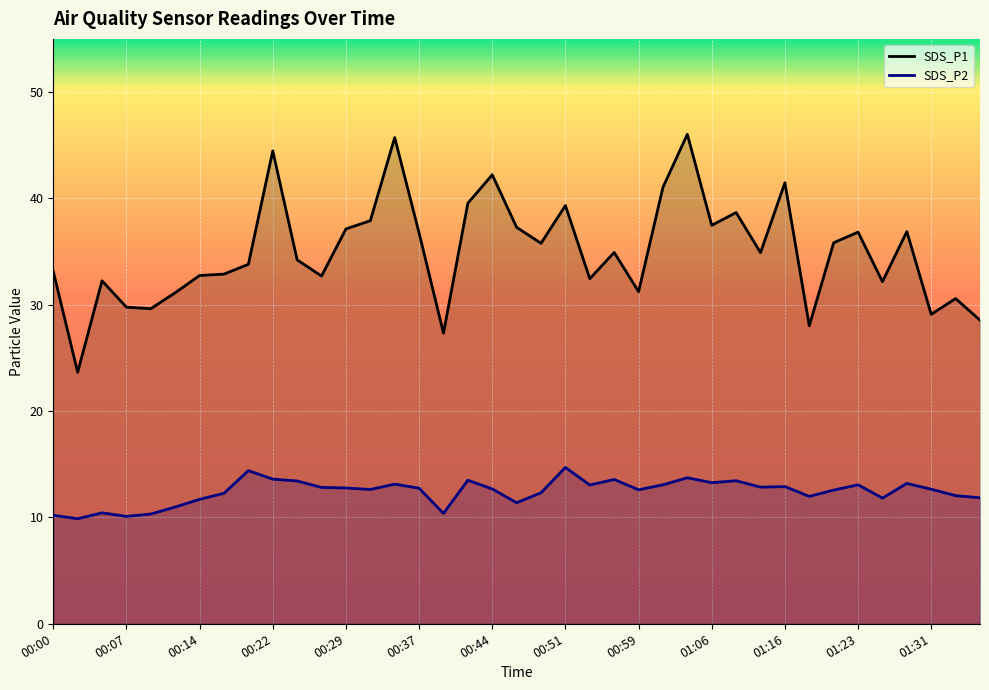

Rank the categories by SDS_P2 value from highest to lowest.

00:51, 00:19, 01:04, 00:22, 00:56, 00:41, 01:08, 00:24, 01:06, 01:28, 00:34, 01:01, 01:23, 00:54, 01:16, 01:13, 00:27, 00:29, 00:37, 00:44, 01:31, 00:32, 00:59, 01:21, 00:49, 00:17, 01:33, 01:18, 01:35, 01:26, 00:14, 00:46, 00:12, 00:05, 00:39, 00:10, 00:00, 00:07, 00:02